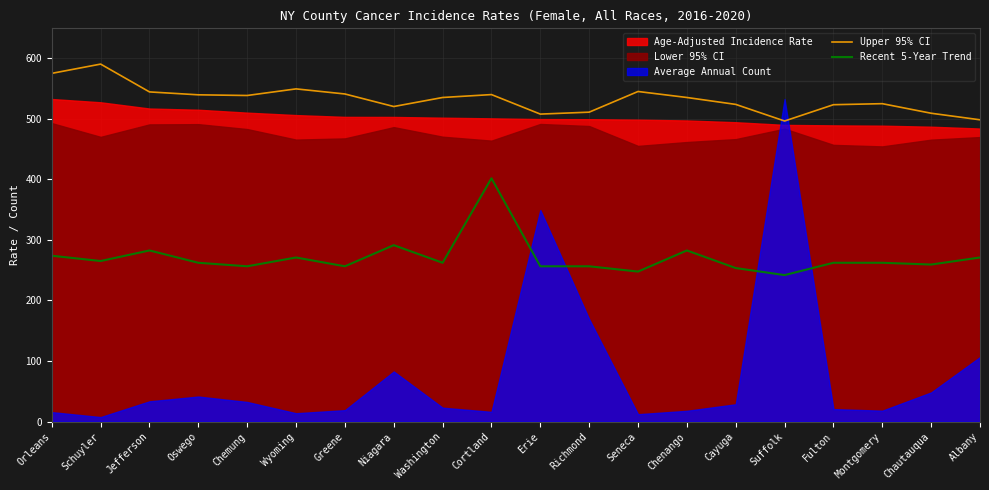

Does the chart display data point markers on the line(s)?

No